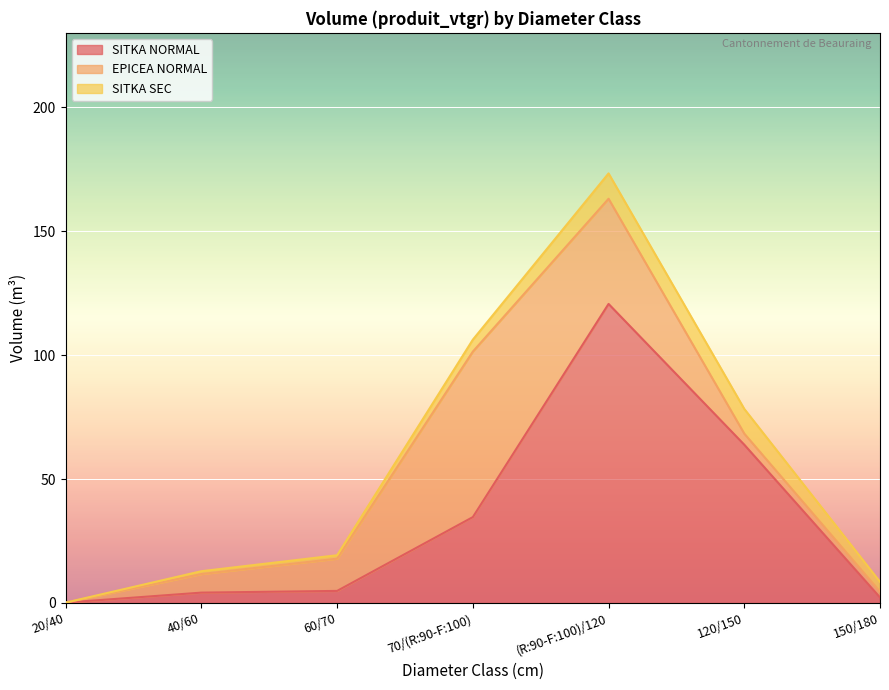

What is the average value of the SITKA NORMAL series?

32.9